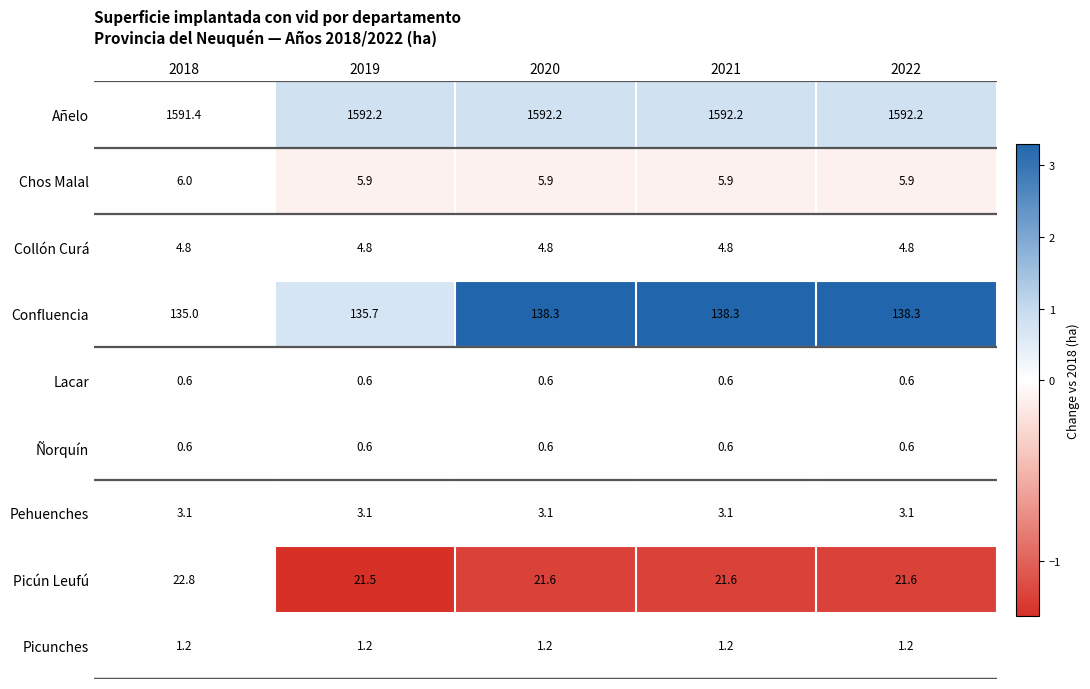

Which series has the largest total across all categories?

Añelo